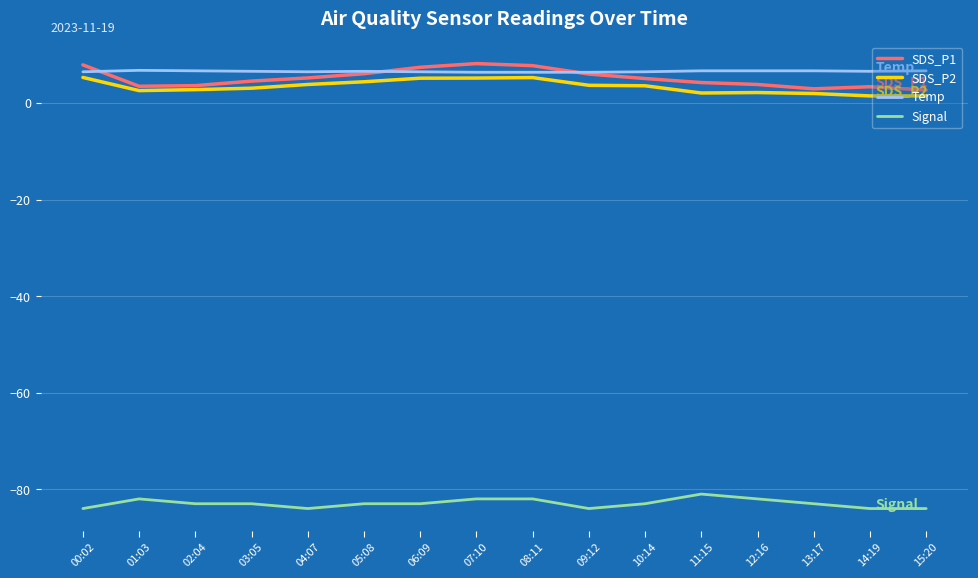

The SDS_P2 series shows 2.1 at 11:15. True or false?

True